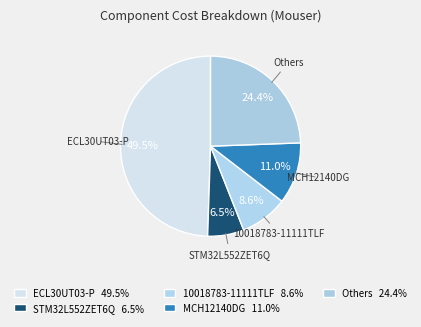

Is there a majority slice in this chart?

No